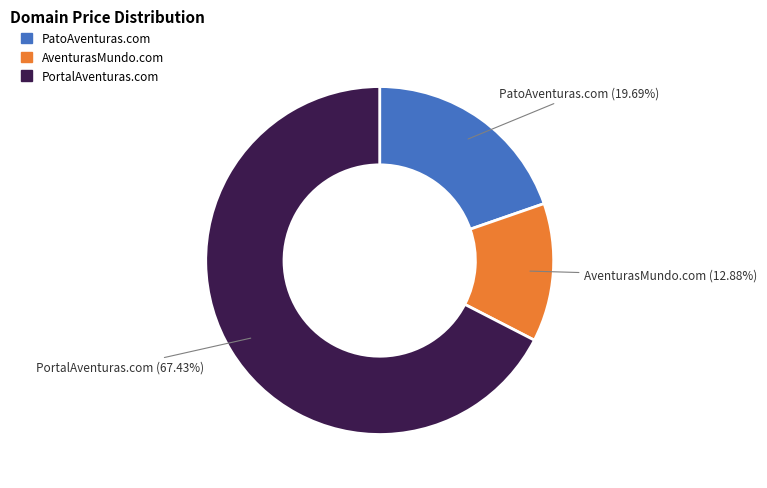

How many segments does this pie chart have?

3